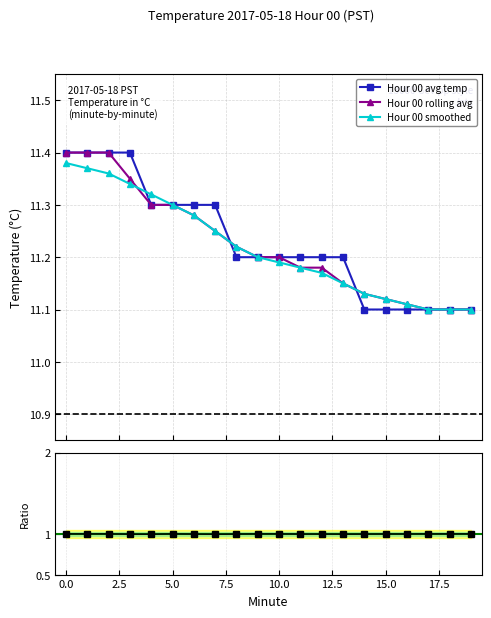

How many Hour 00 rolling avg values are between 11 and 12?

20